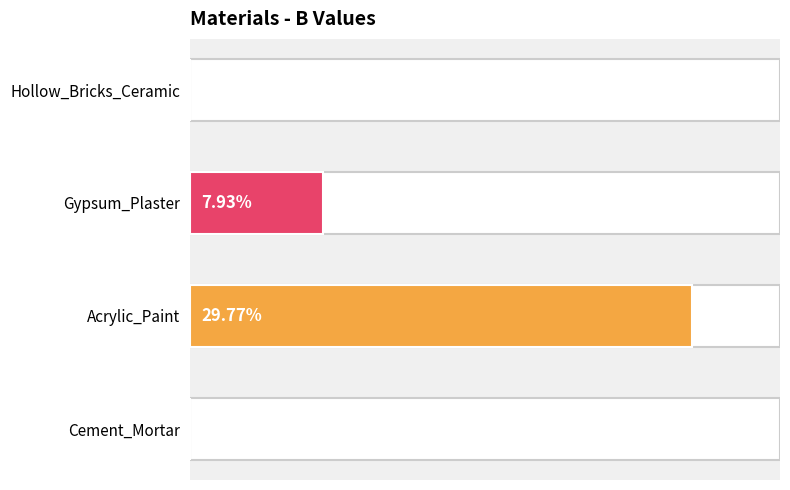

Where is the data nearest to the value 14?

Gypsum_Plaster